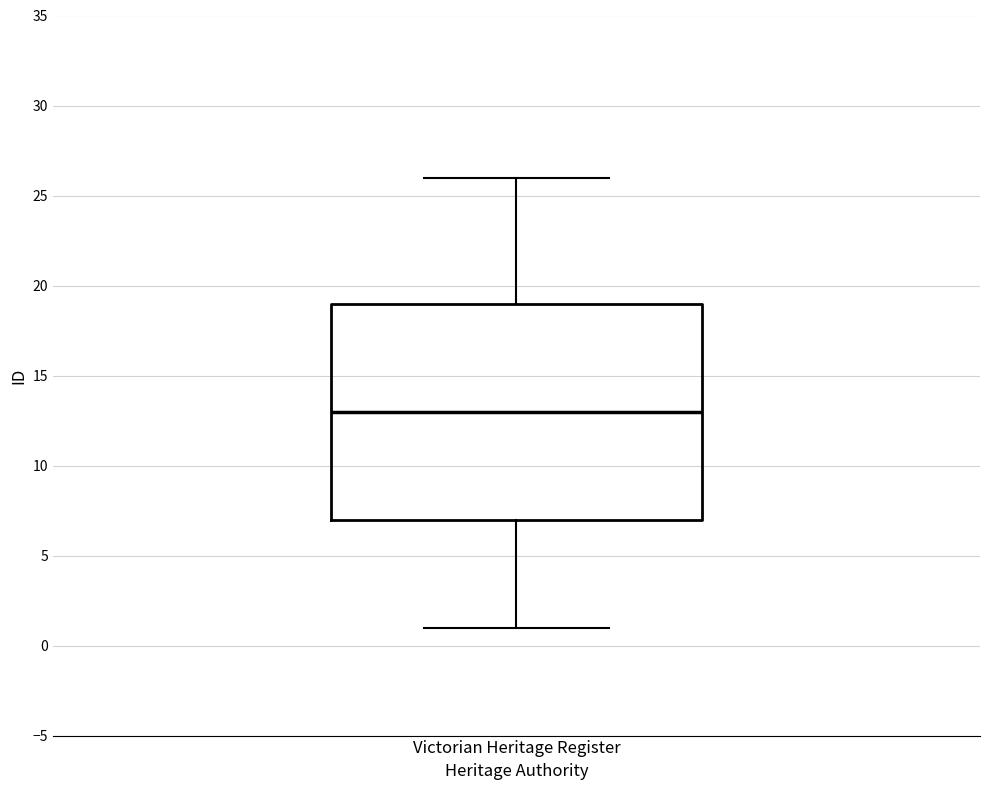

Read this box plot against the y-axis: the position of the median line, the range covered by the box, and the ends of both whiskers. The values are not printed on the chart, so give them approximately, as read against the axis.

median 13, box 7 to 19, whiskers 1 to 26